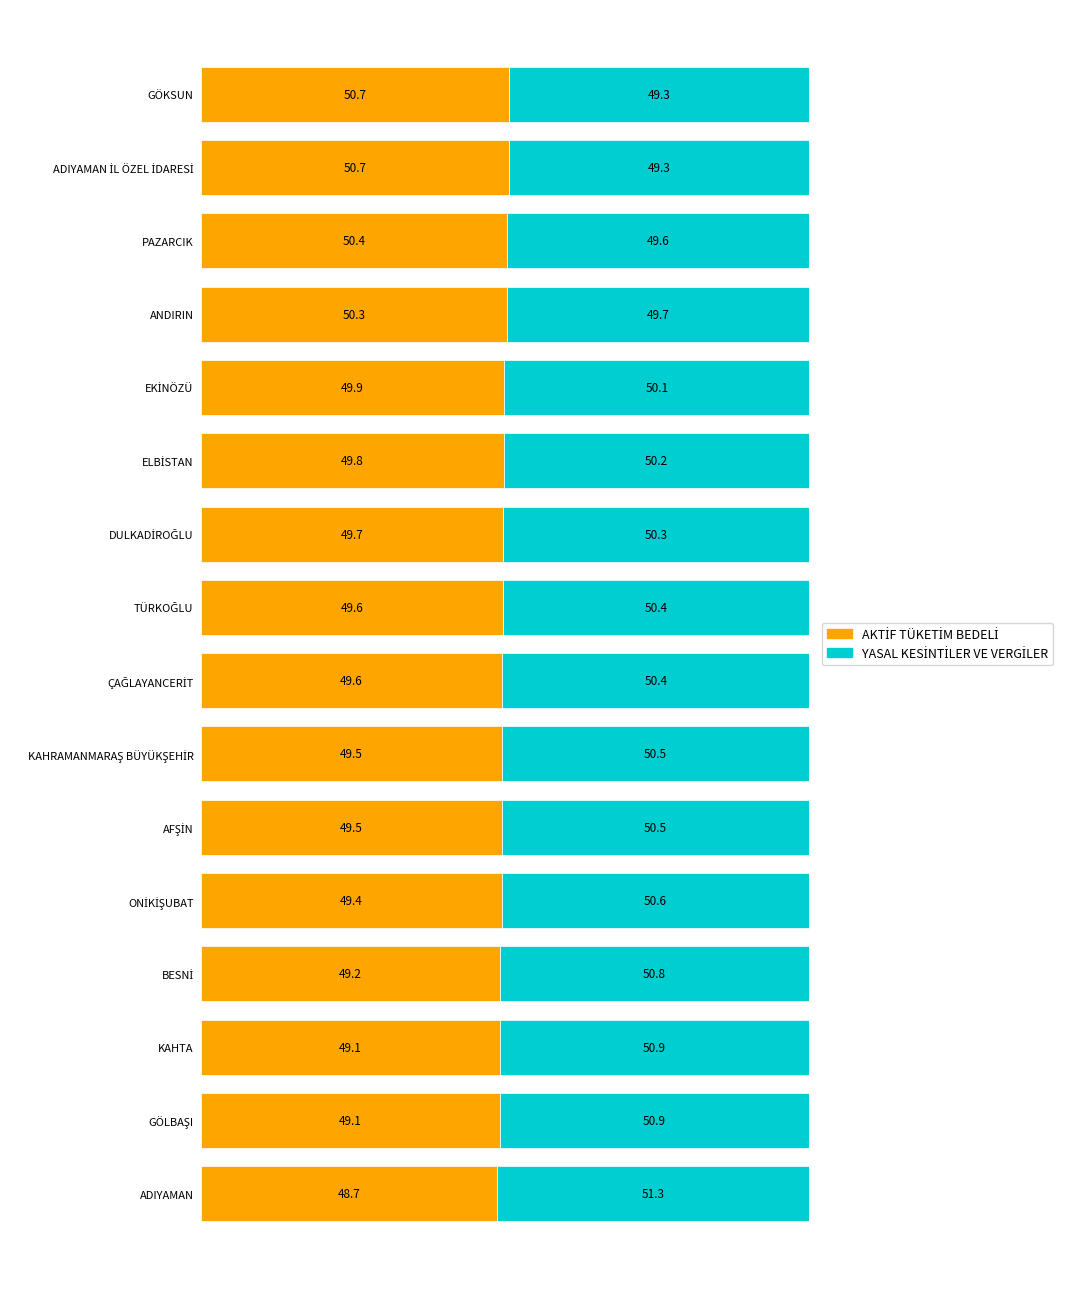

How many bars are there in each group?

2